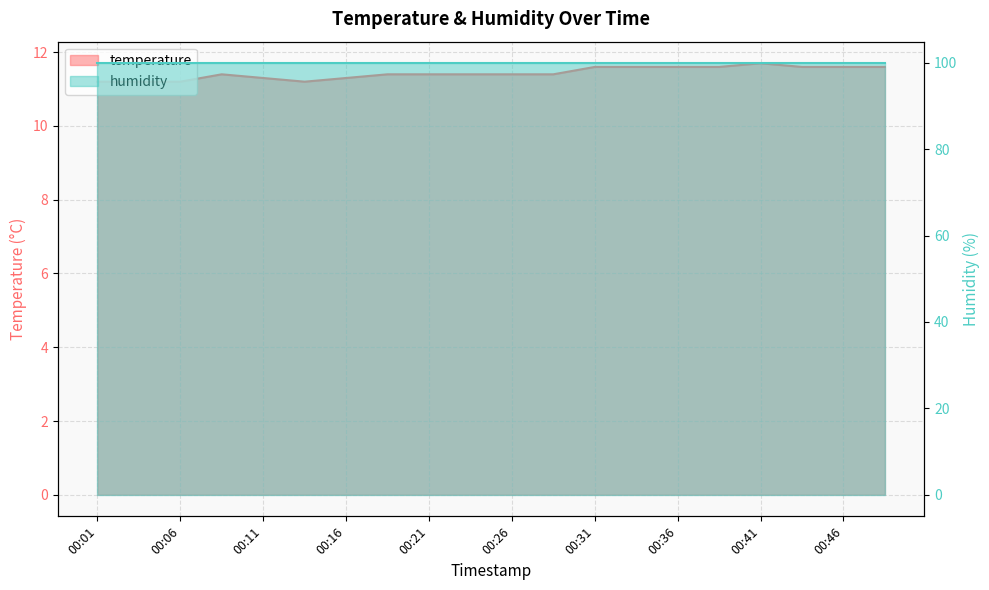

True or false: there are more than 0 points higher than both neighbors.

True